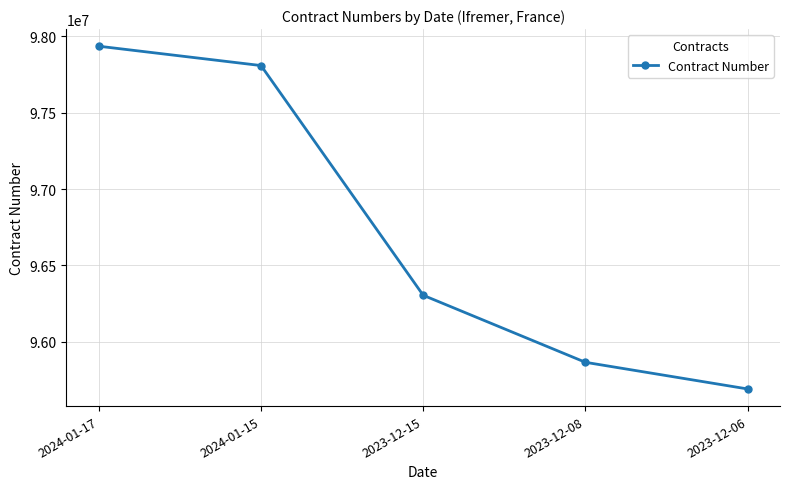

Reading left to right, transcribe all the data shown in this chart.

2024-01-17=97936248	2024-01-15=97809493	2023-12-15=96304065	2023-12-08=95864829	2023-12-06=95690114